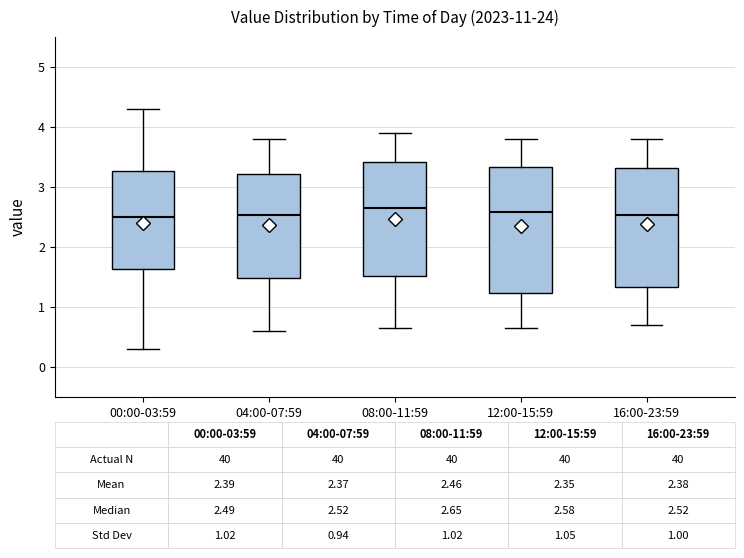

Comparing the boxes themselves (not the whiskers), which one is the tallest?

12:00-15:59